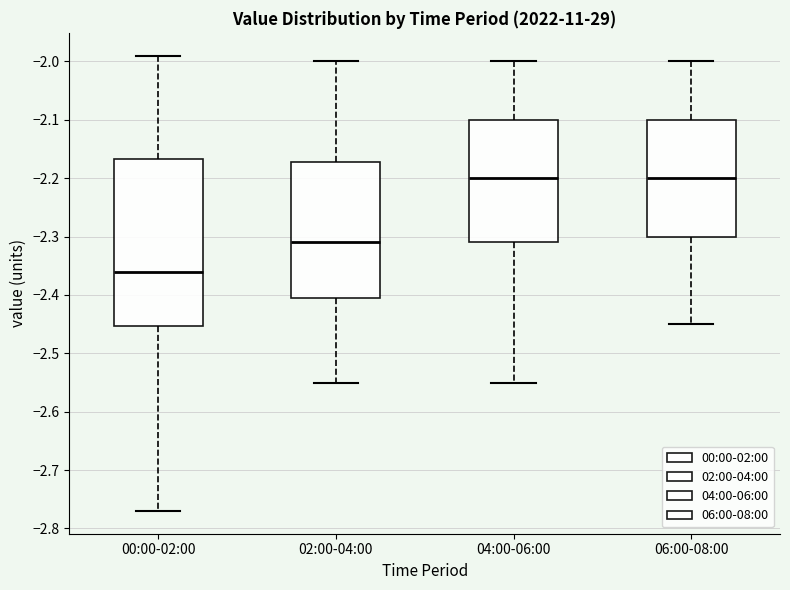

Reading left to right, transcribe this box plot: for each box, give where its median line is, the range the box spans, and where its two whiskers end, as read against the y-axis. The values are not printed on the chart, so give them approximately, as read against the axis.

00:00-02:00: median -2.36, box -2.45 to -2.17, whiskers -2.77 to -1.99
02:00-04:00: median -2.31, box -2.40 to -2.17, whiskers -2.55 to -2.00
04:00-06:00: median -2.20, box -2.31 to -2.10, whiskers -2.55 to -2.00
06:00-08:00: median -2.20, box -2.30 to -2.10, whiskers -2.45 to -2.00